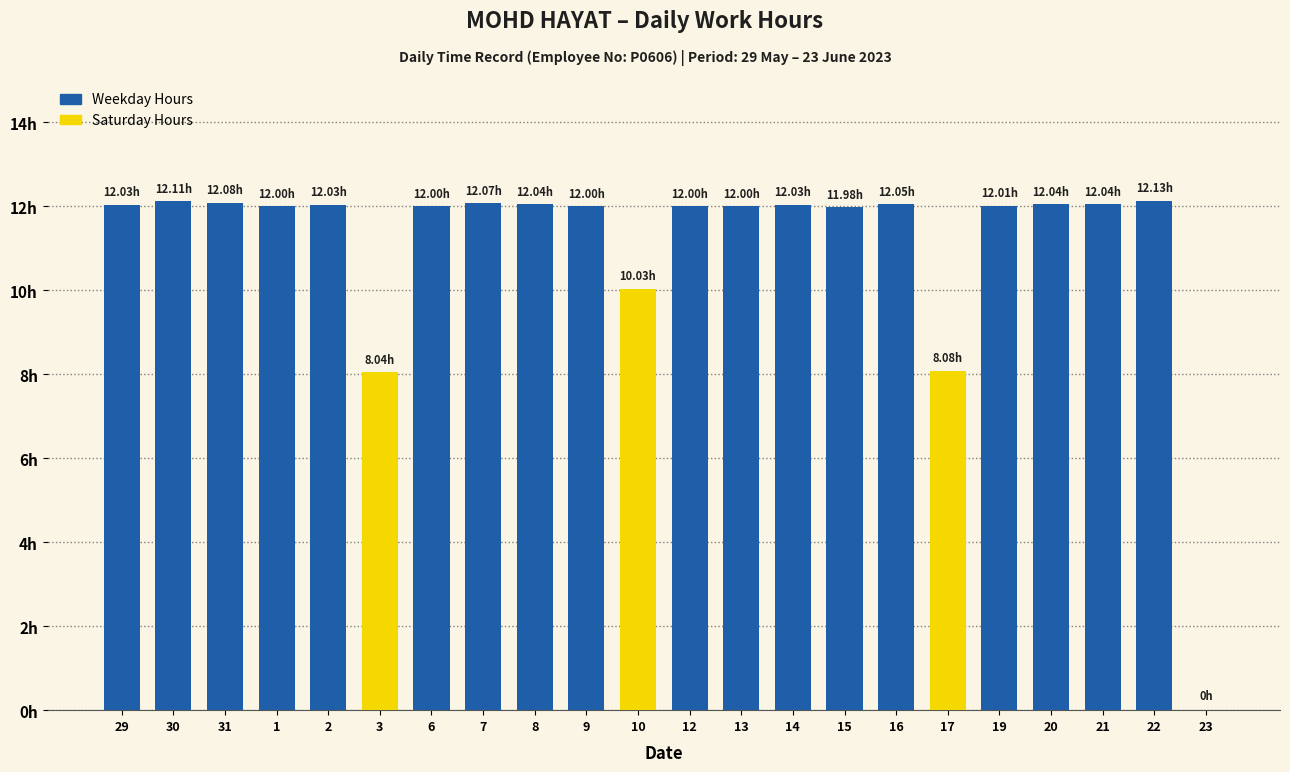

Are the bars horizontal?

No